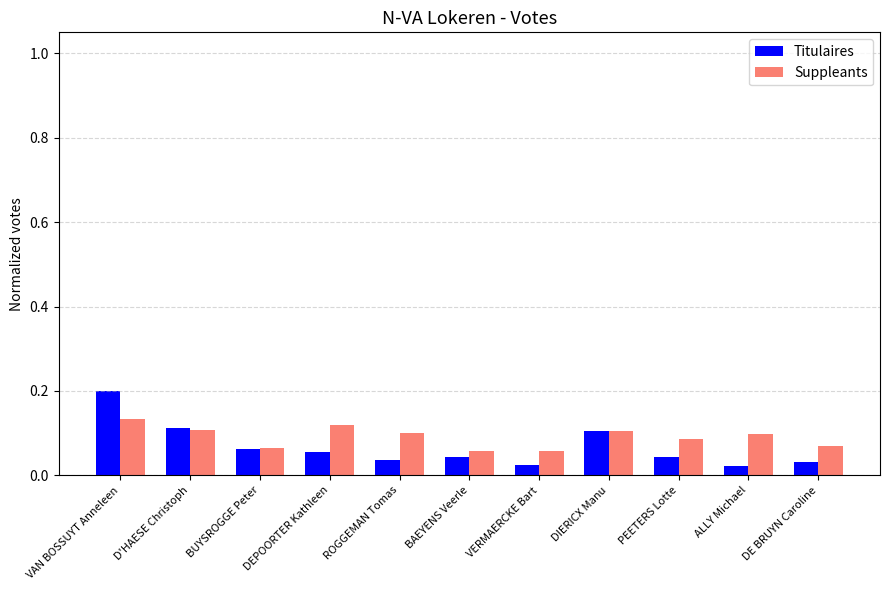

The value of Suppleants at BUYSROGGE Peter is 0.1. True or false?

True